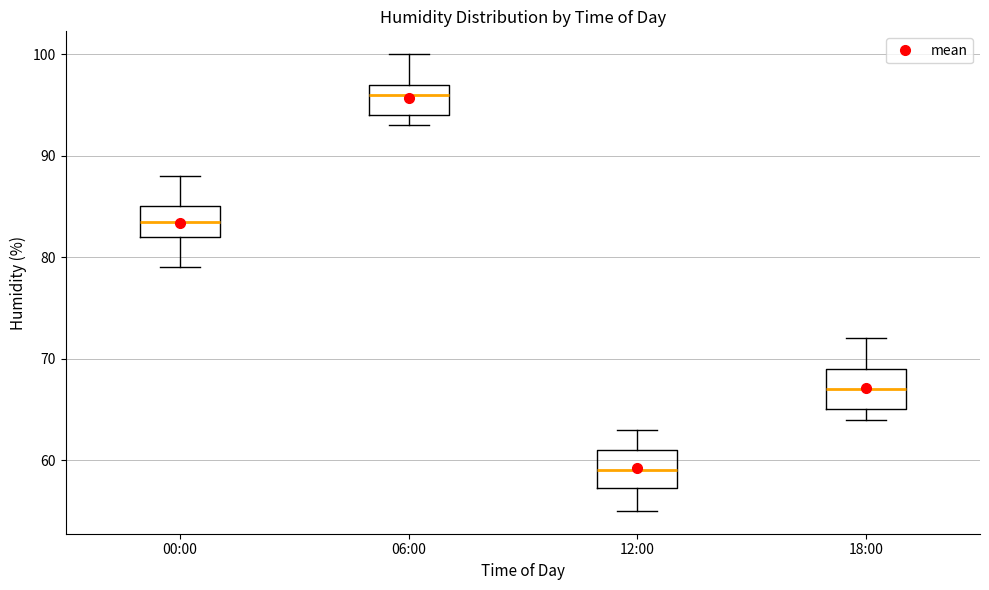

Reading left to right, transcribe this box plot: for each box, give where its median line is, the range the box spans, and where its two whiskers end, as read against the y-axis. The values are not printed on the chart, so give them approximately, as read against the axis.

00:00: median 84, box 82 to 85, whiskers 79 to 88
06:00: median 96, box 94 to 97, whiskers 93 to 100
12:00: median 59, box 57 to 61, whiskers 55 to 63
18:00: median 67, box 65 to 69, whiskers 64 to 72